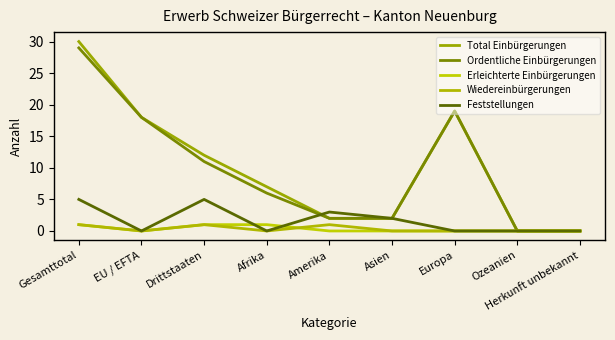

Is it true that Wiedereinbürgerungen equals 1 at Europa?

False